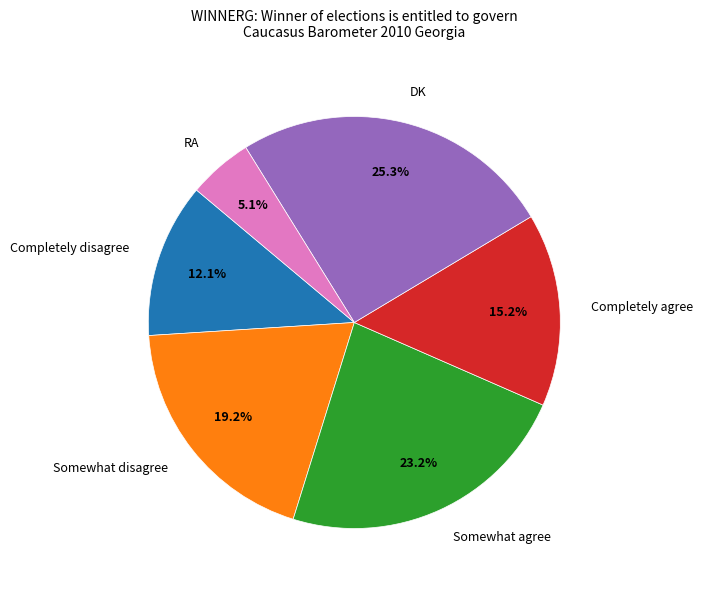

What is the smallest slice in the pie chart?

RA